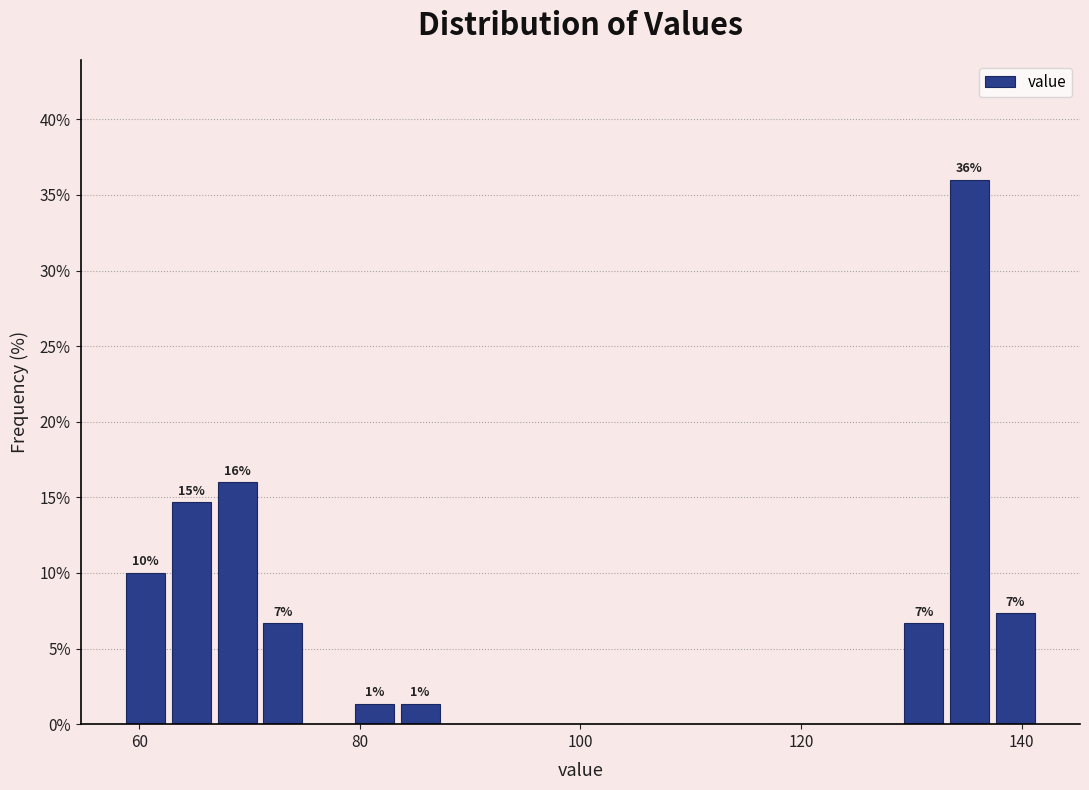

Read against the x-axis, roughly where is the centre of the tallest bar?

136